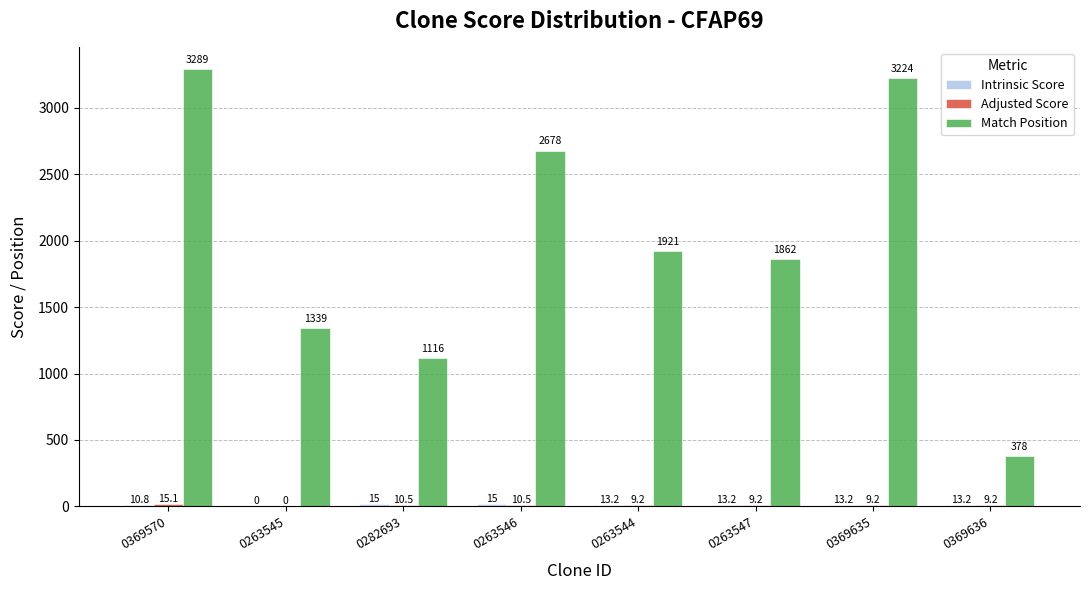

What is the total value across all series at 0282693?

1141.5